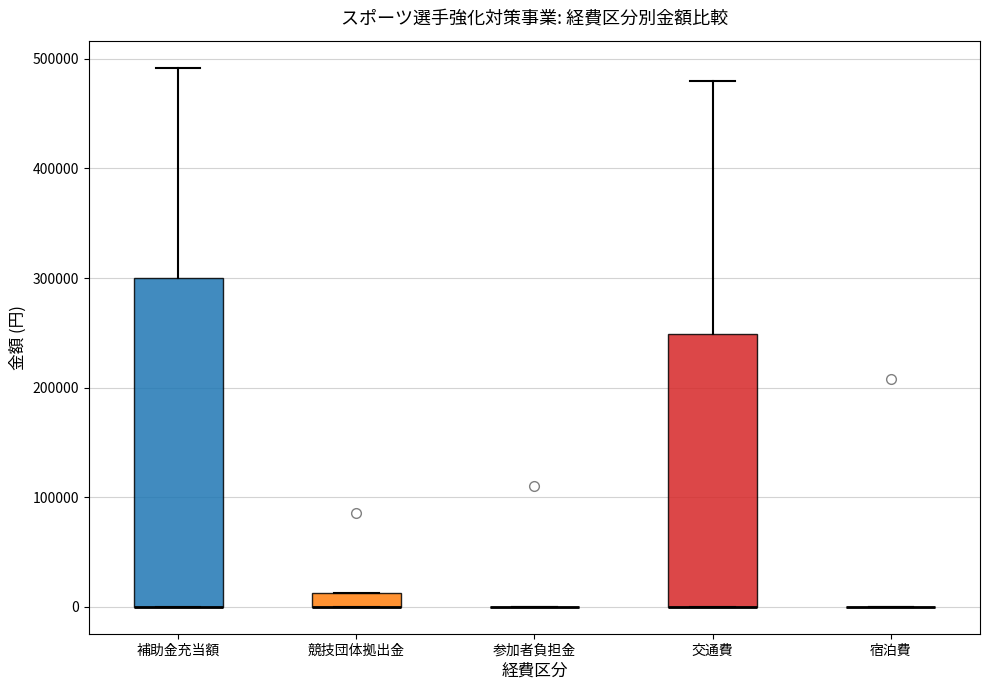

Comparing the boxes themselves (not the whiskers), which one is the tallest?

補助金充当額